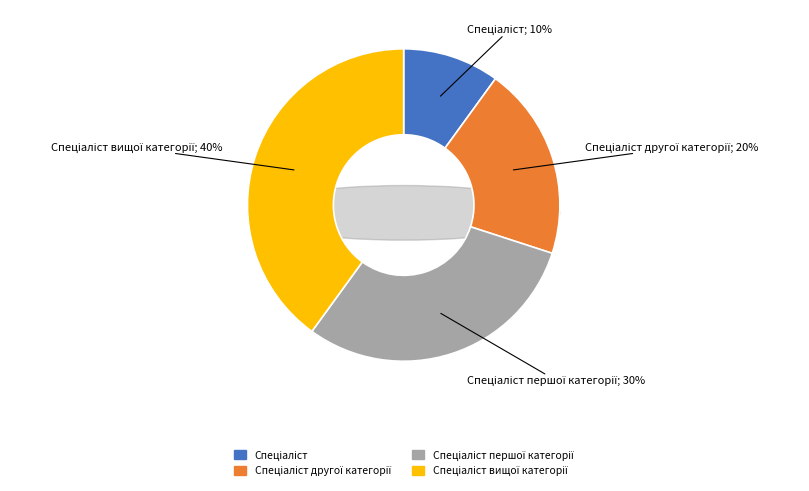

To the nearest percent, what is the difference between the largest and smallest slice percentages?

30%